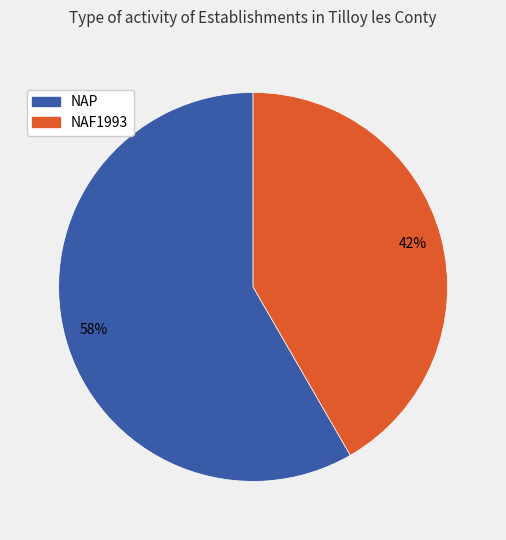

To the nearest percent, what is the average slice percentage?

50%